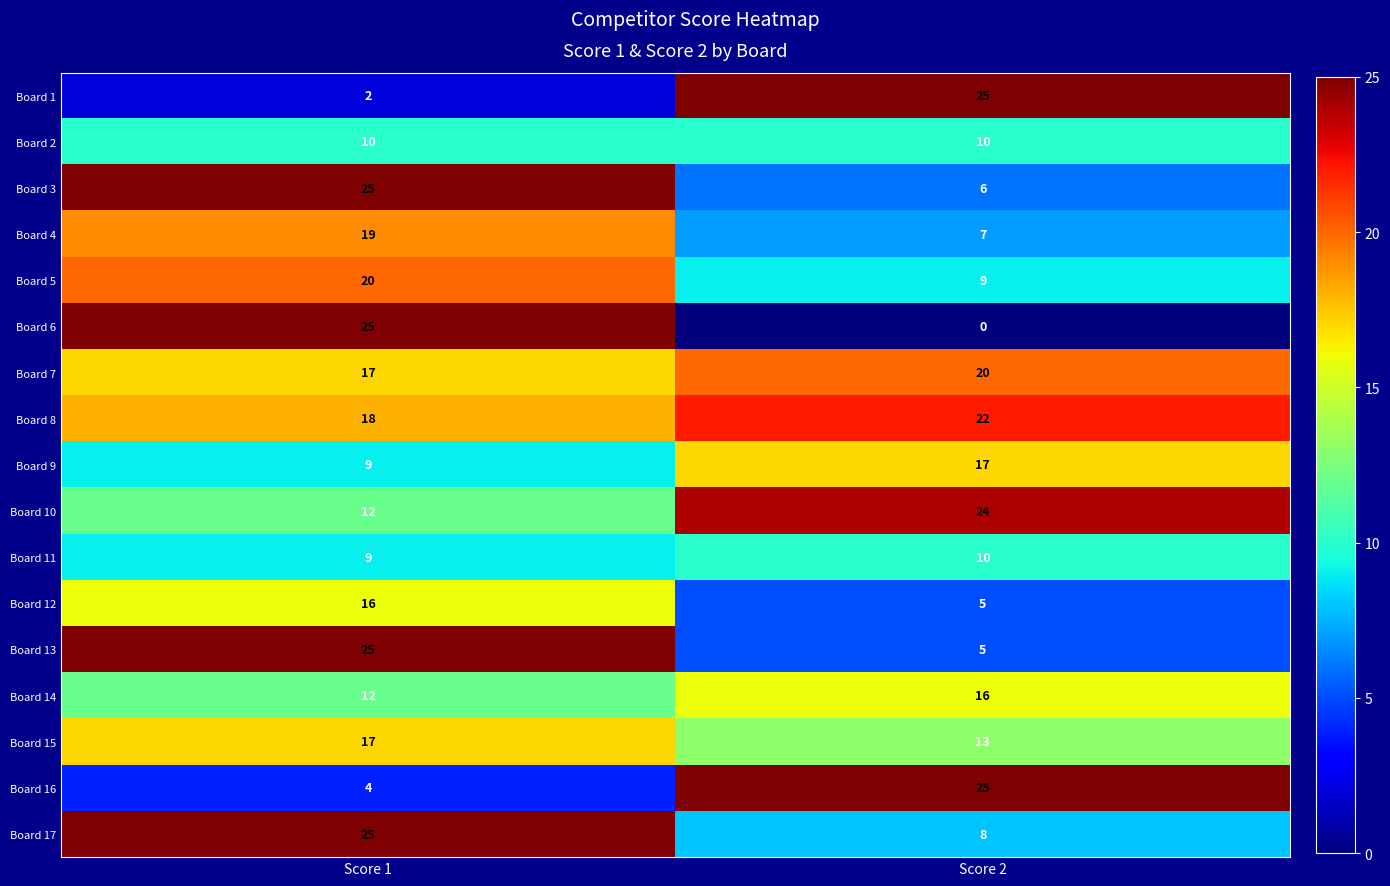

What is the total value across all series at Score 1?

265